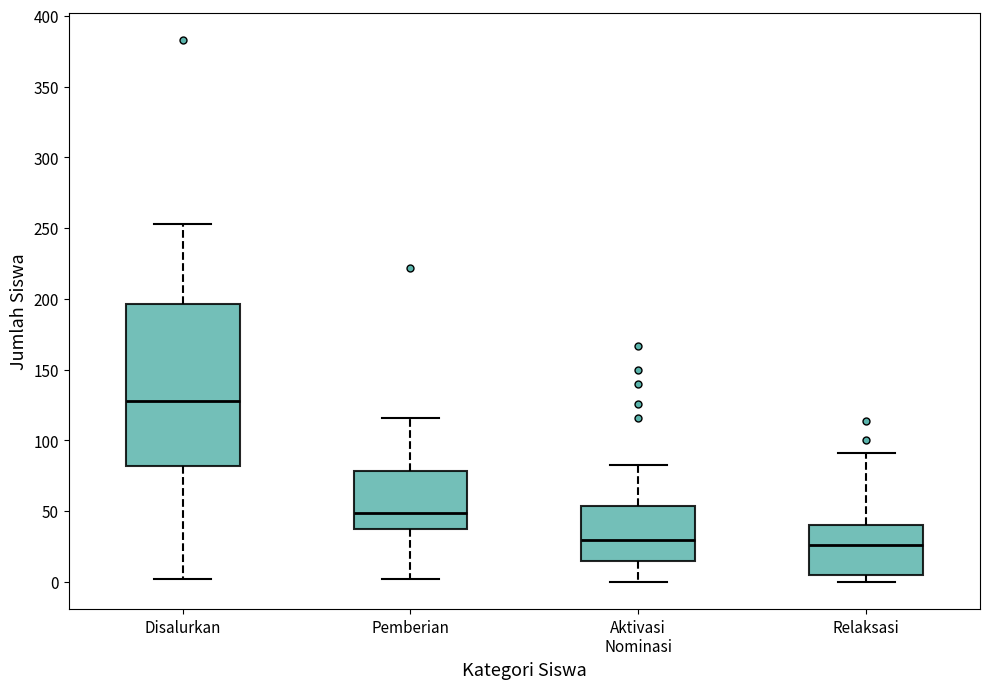

Reading left to right, read every box against the y-axis: the position of its median line, the range the box covers, and the ends of its whiskers. The values are not printed on the chart, so give them approximately, as read against the axis.

Disalurkan: median 130, box 80 to 195, whiskers 0 to 255
Pemberian: median 50, box 35 to 80, whiskers 0 to 115
Aktivasi Nominasi: median 30, box 15 to 55, whiskers 0 to 85
Relaksasi: median 25, box 5 to 40, whiskers 0 to 90